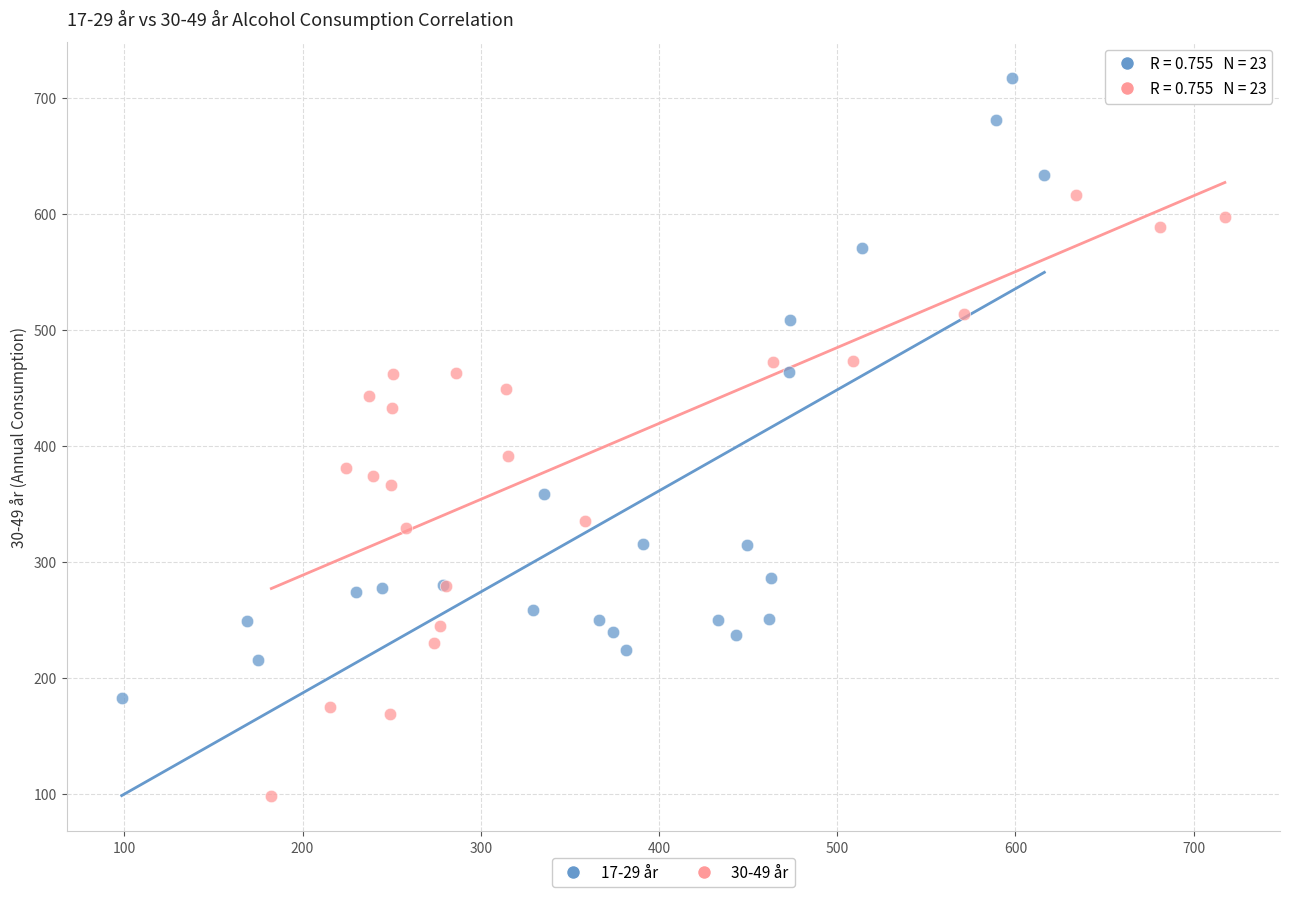

Which series contains the highest Y value?

17-29 år